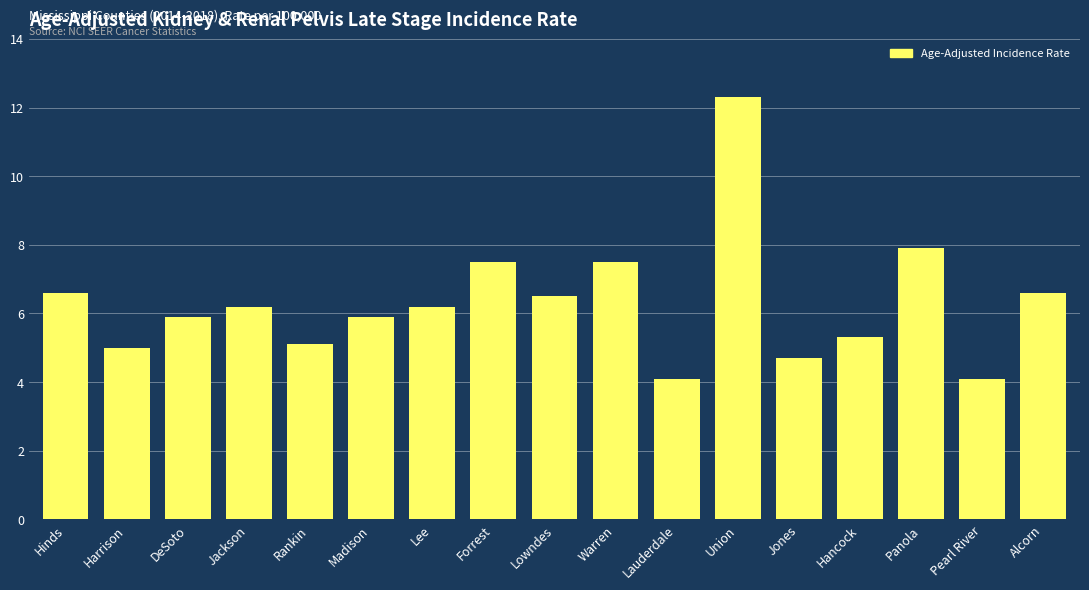

The value at Jackson is 6.2. True or false?

True